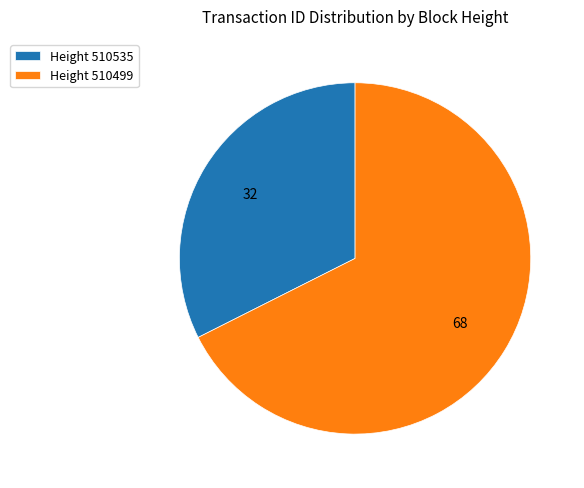

How many segments does this pie chart have?

2